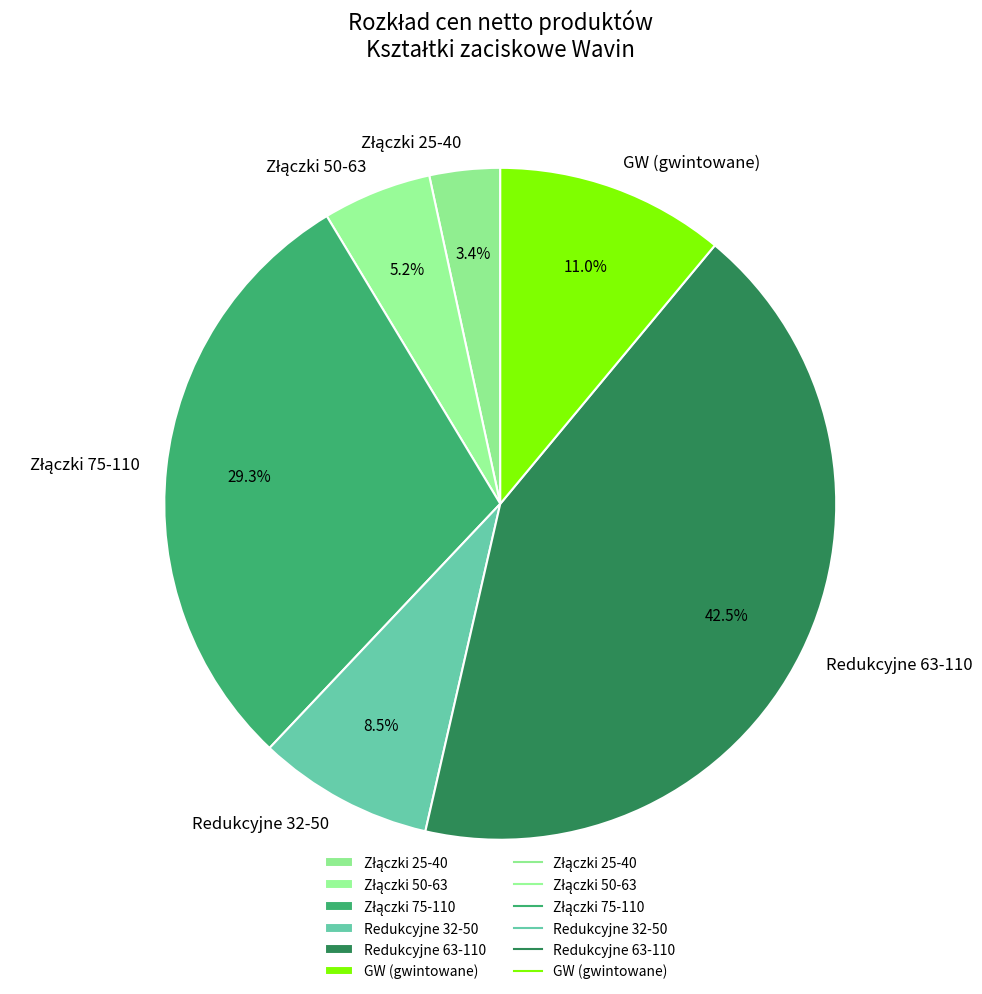

What percentage do Redukcyjne 32-50 and GW (gwintowane) together represent?

19.5%